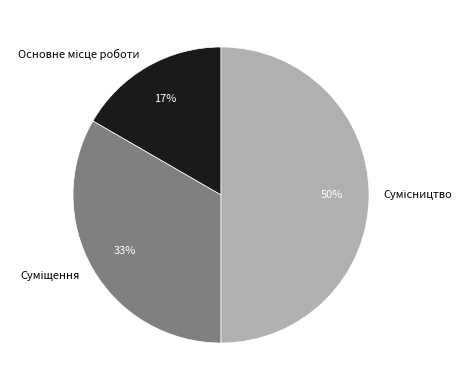

How many segments does this pie chart have?

3